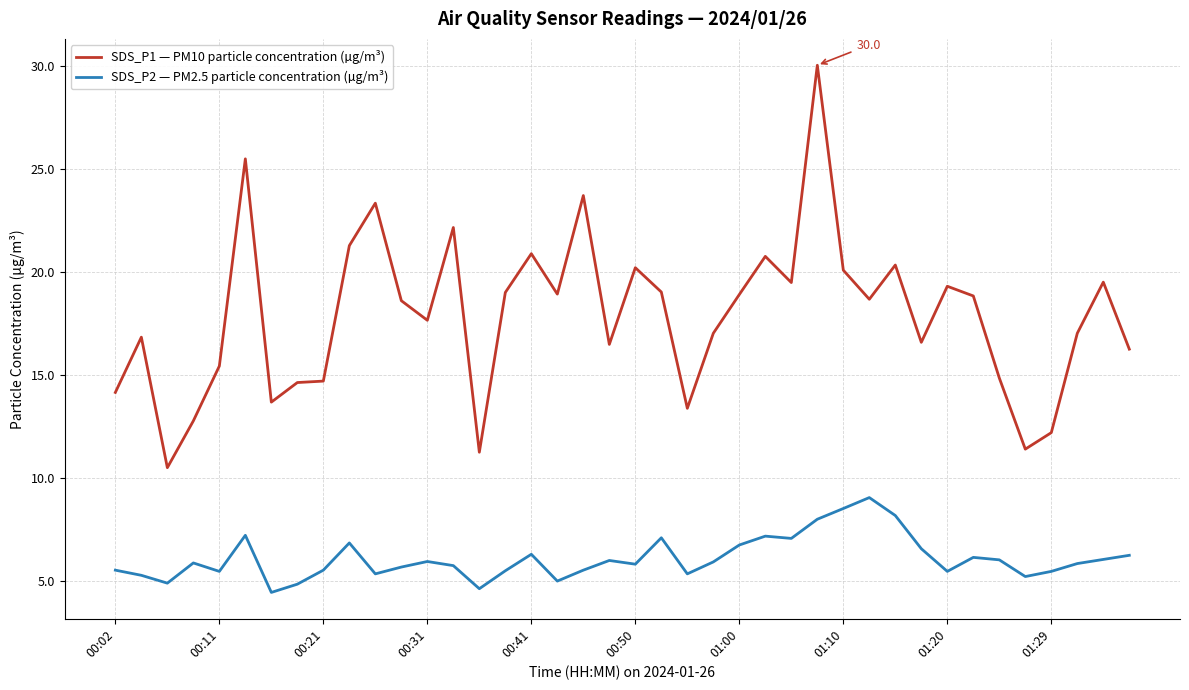

What is the maximum value shown in the chart?

30.0